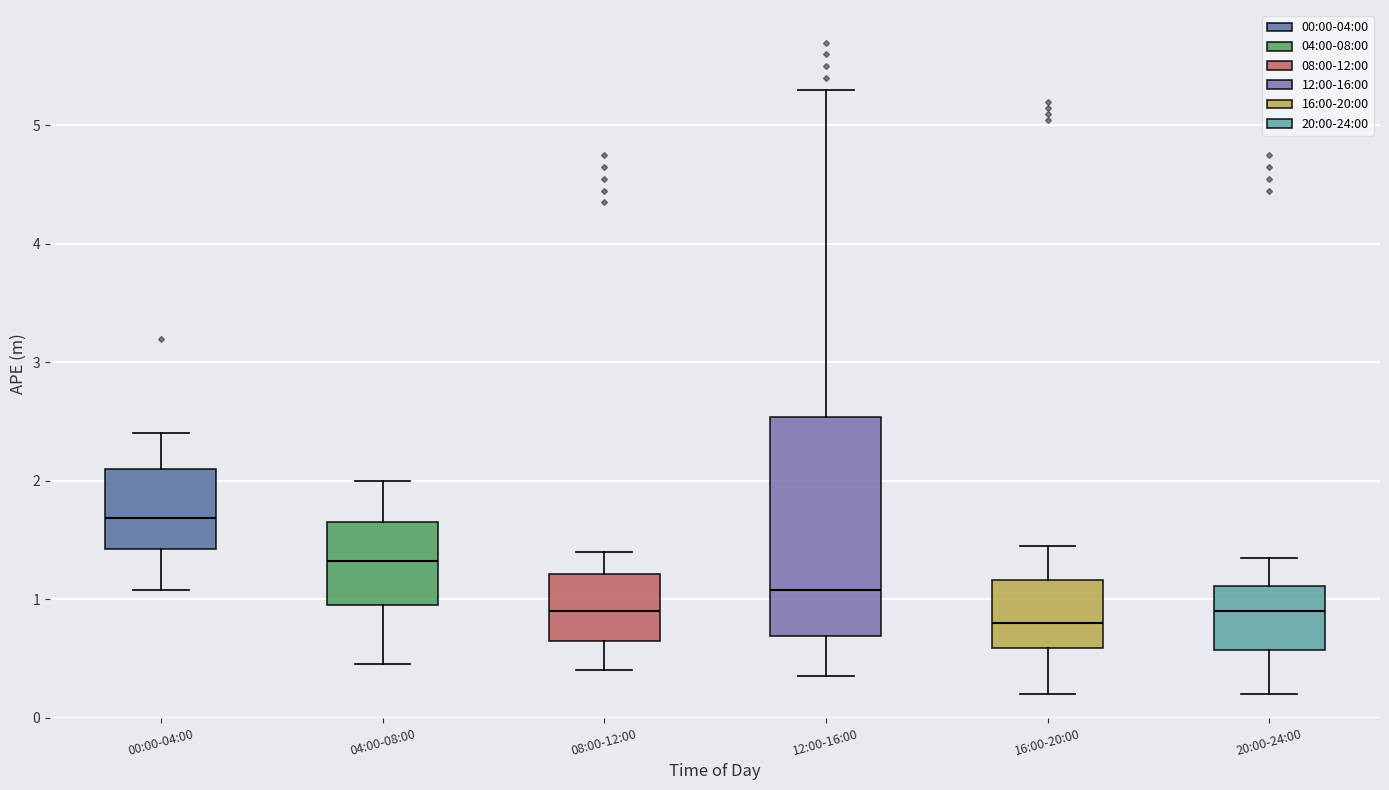

Where is the upper edge of the box for 04:00-08:00 on the y-axis? The values are not printed on the chart, so give them approximately, as read against the axis.

1.7